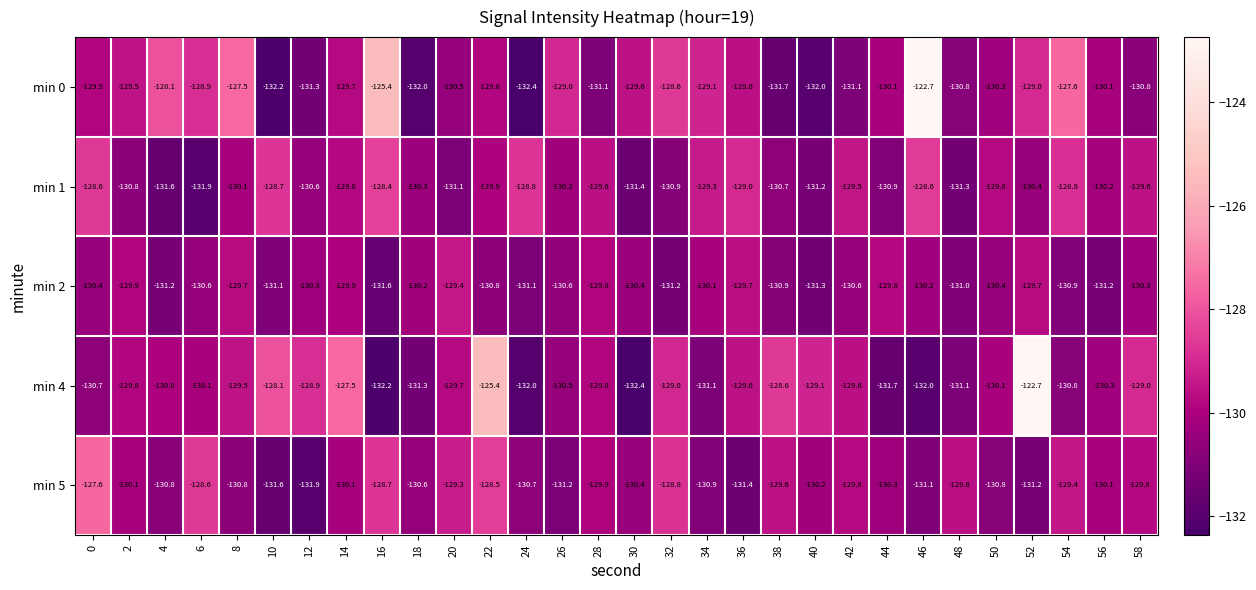

Rank the series at 6 from highest to lowest value.

min 5, min 0, min 4, min 2, min 1